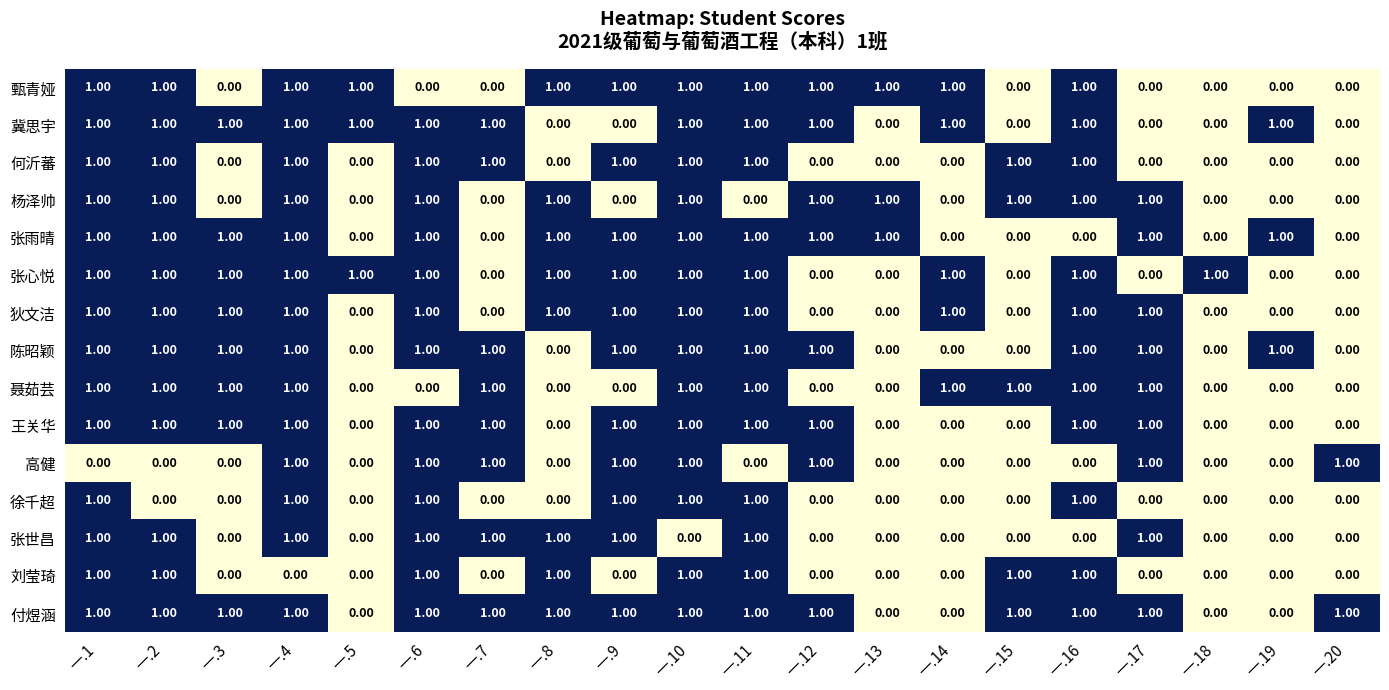

How many data points does each series have?

20